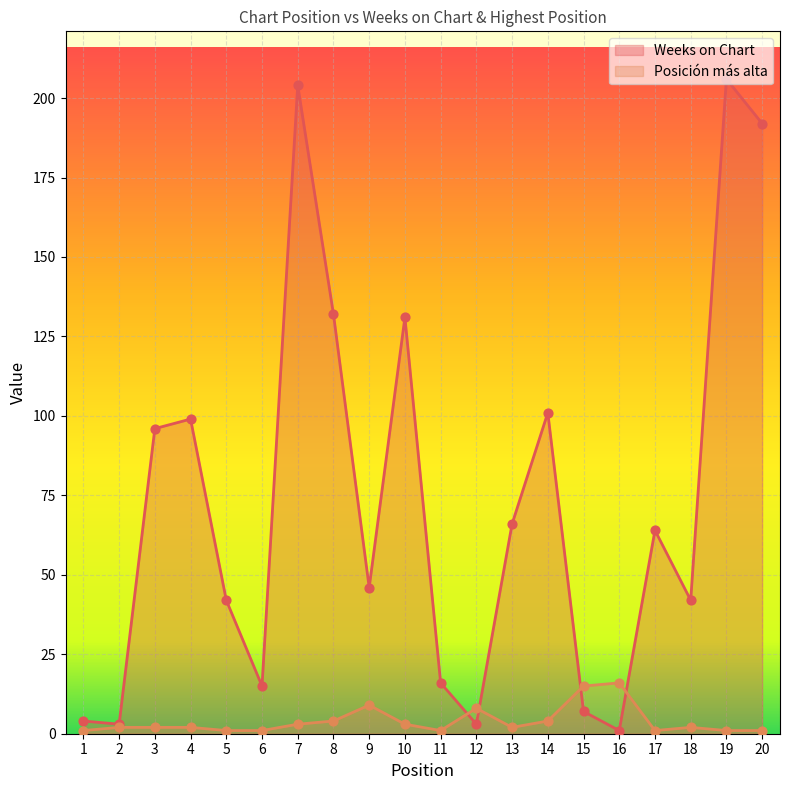

Which series contains the highest Y value?

Weeks on Chart